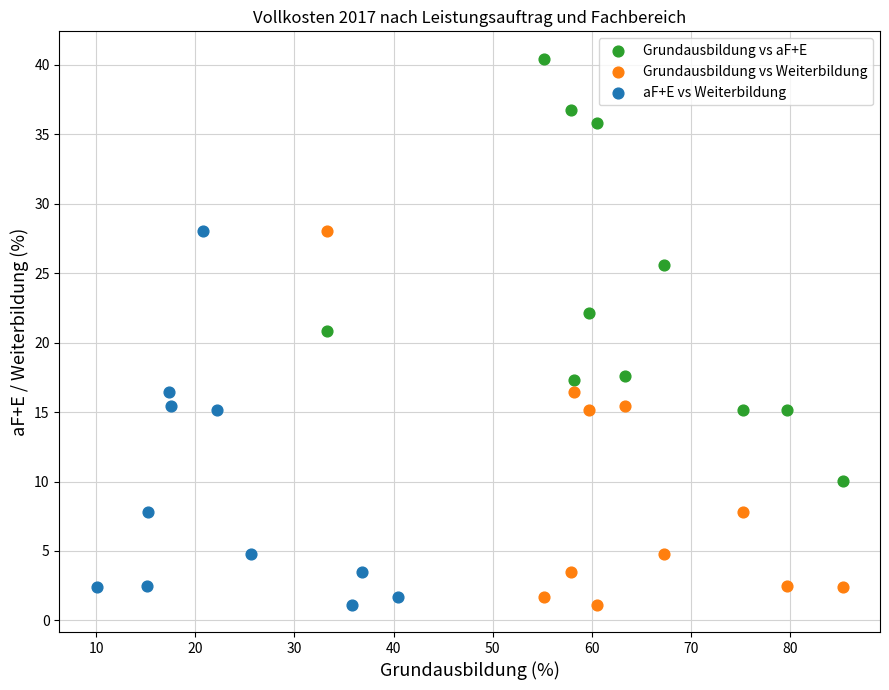

Which series has the widest spread of Y values?

Grundausbildung vs aF+E